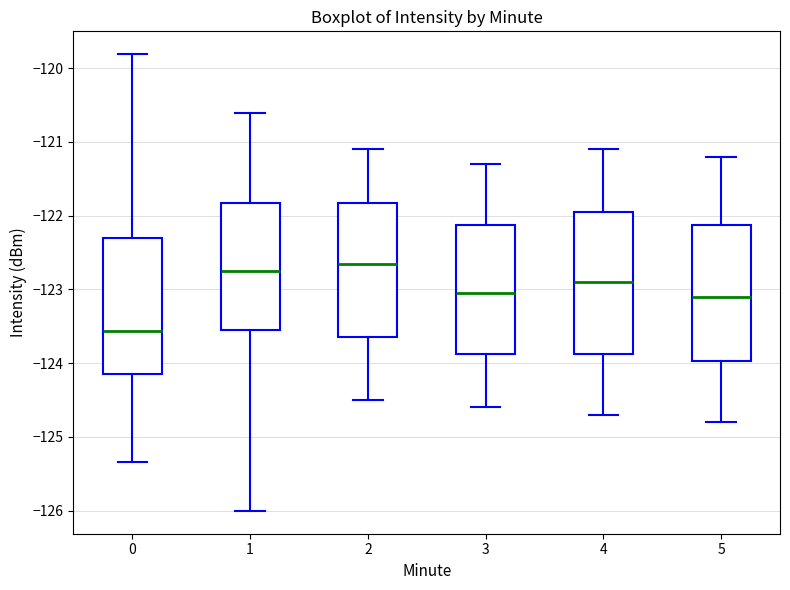

Which box's median line is the lowest?

0